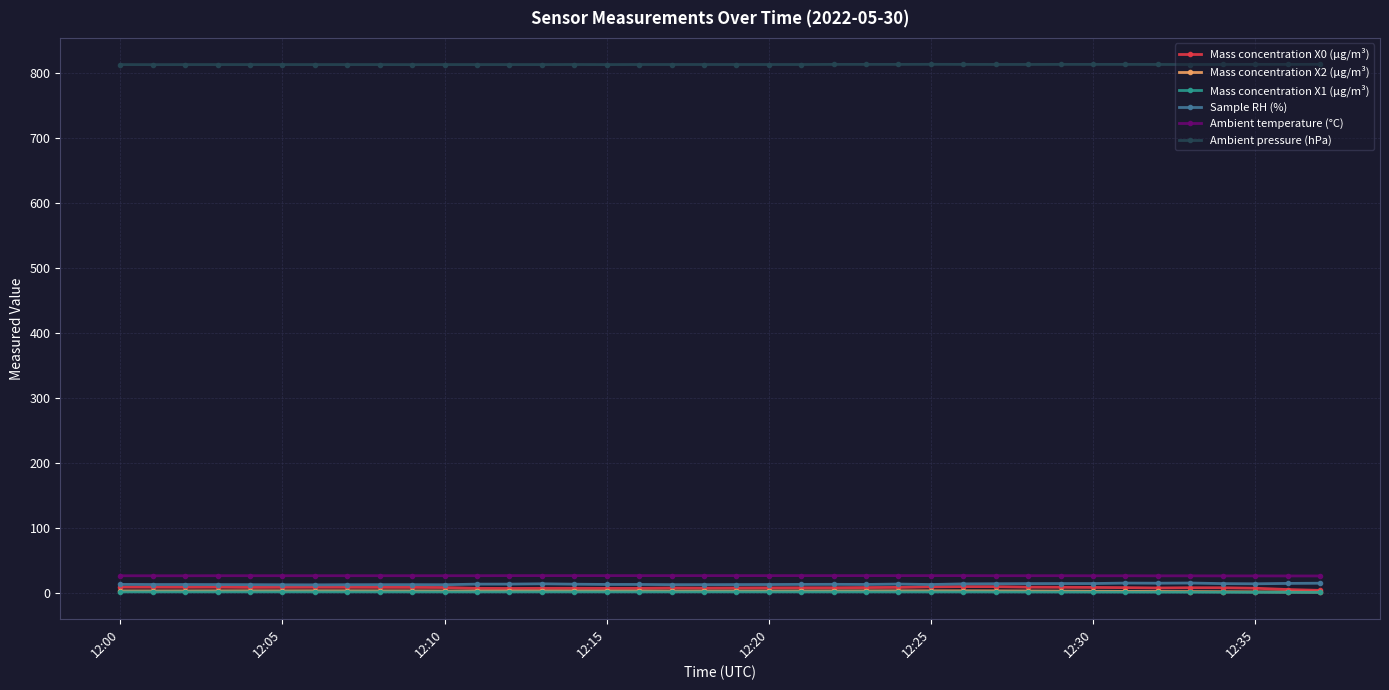

How many data points does each series have?

38